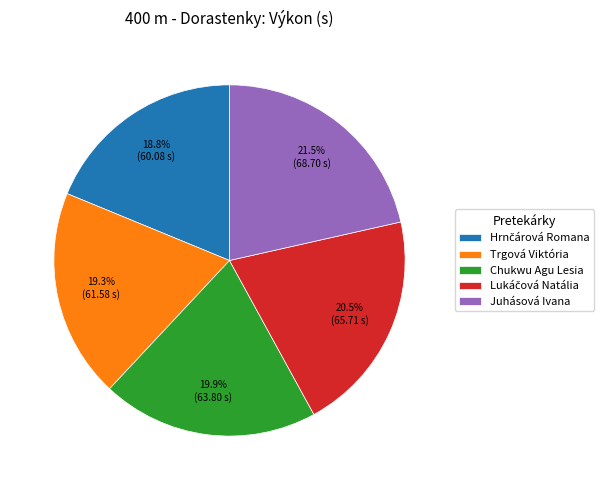

Which has a higher value, Chukwu Agu Lesia or Trgová Viktória?

Chukwu Agu Lesia